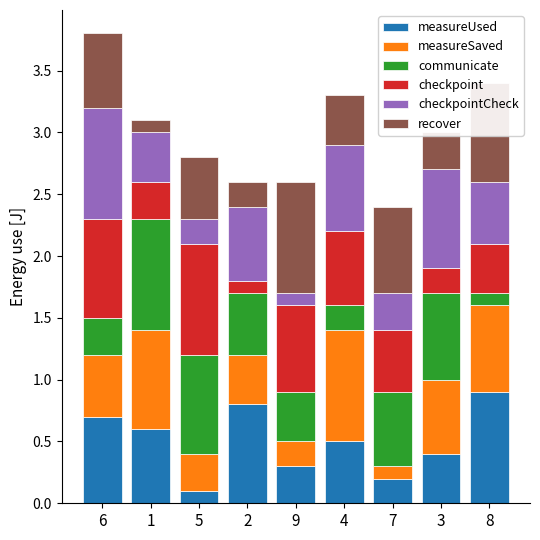

What is the sum of all measureUsed values?

4.5